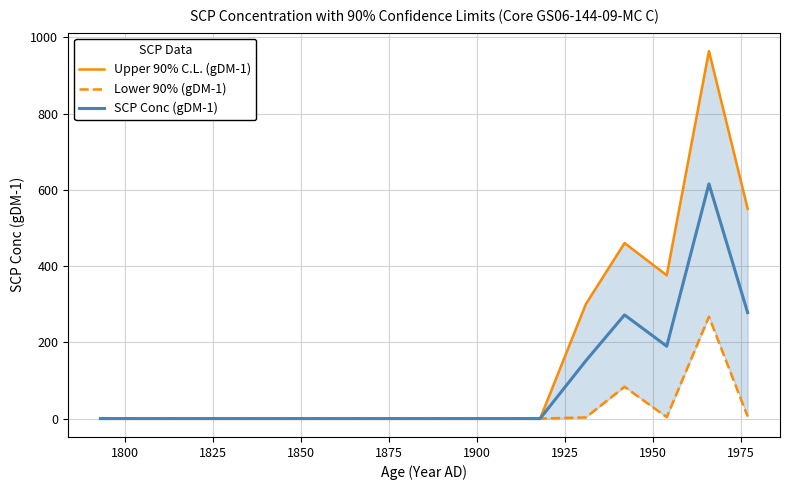

The SCP Conc (gDM-1) series shows -211.1 at 1950. True or false?

False